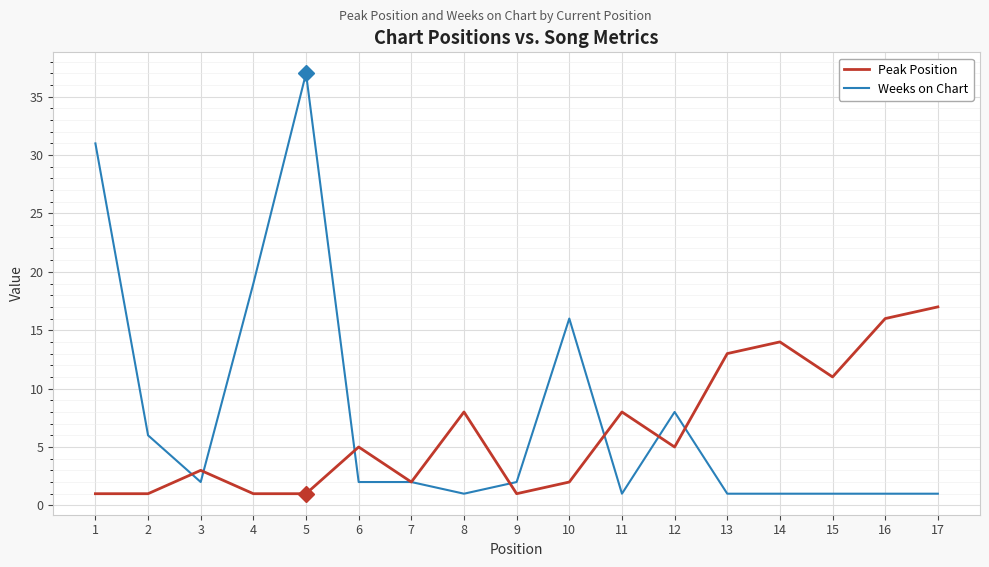

Reading left to right, extract all data points from this chart.

Peak Position: 1=1	2=1	3=3	4=1	5=1	6=5	7=2	8=8	9=1	10=2	11=8	12=5	13=13	14=14	15=11	16=16	17=17
Weeks on Chart: 1=31	2=6	3=2	4=19	5=37	6=2	7=2	8=1	9=2	10=16	11=1	12=8	13=1	14=1	15=1	16=1	17=1